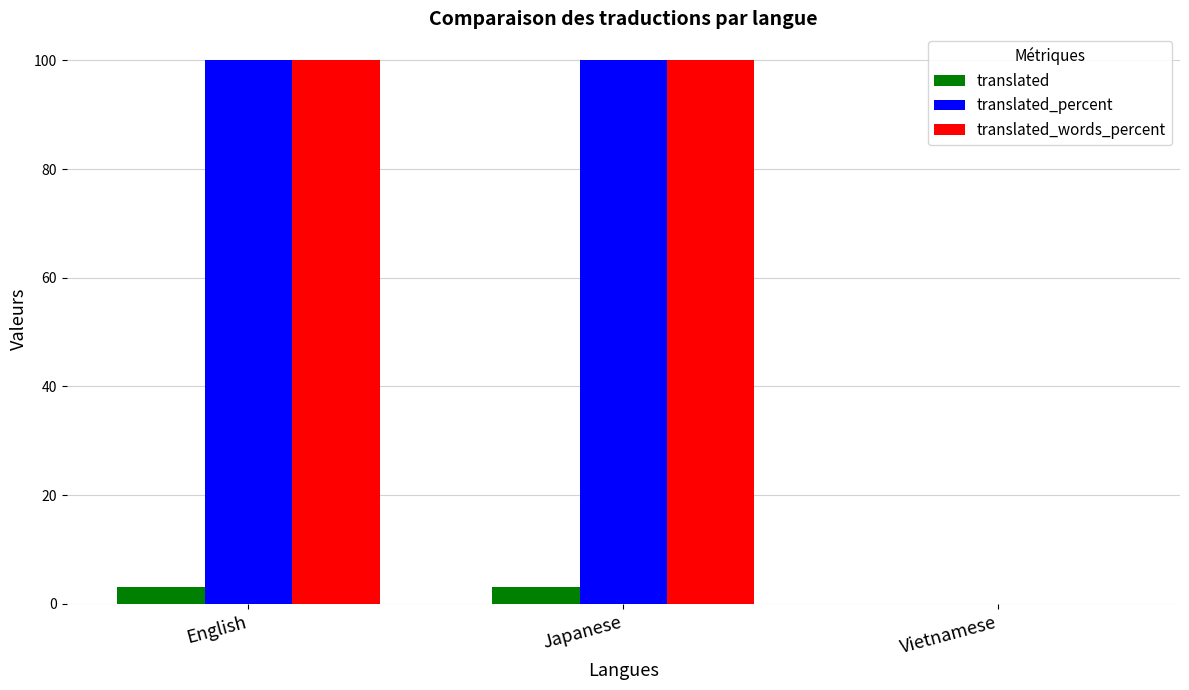

How many groups of bars are there?

3